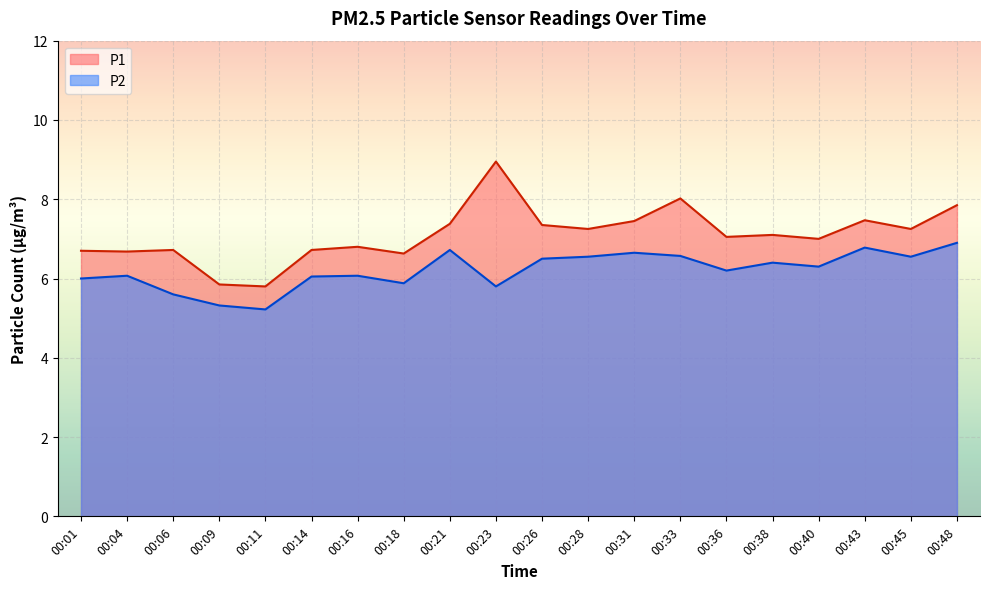

What is the lowest value of the P2 series?

5.2